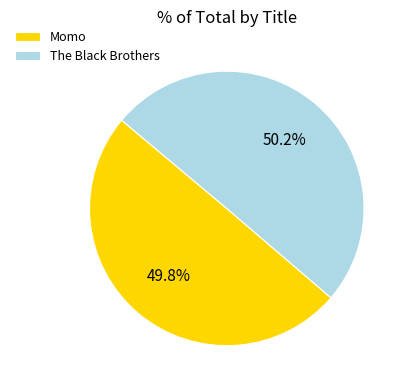

Is the sum of The Black Brothers and Momo greater than half?

Yes